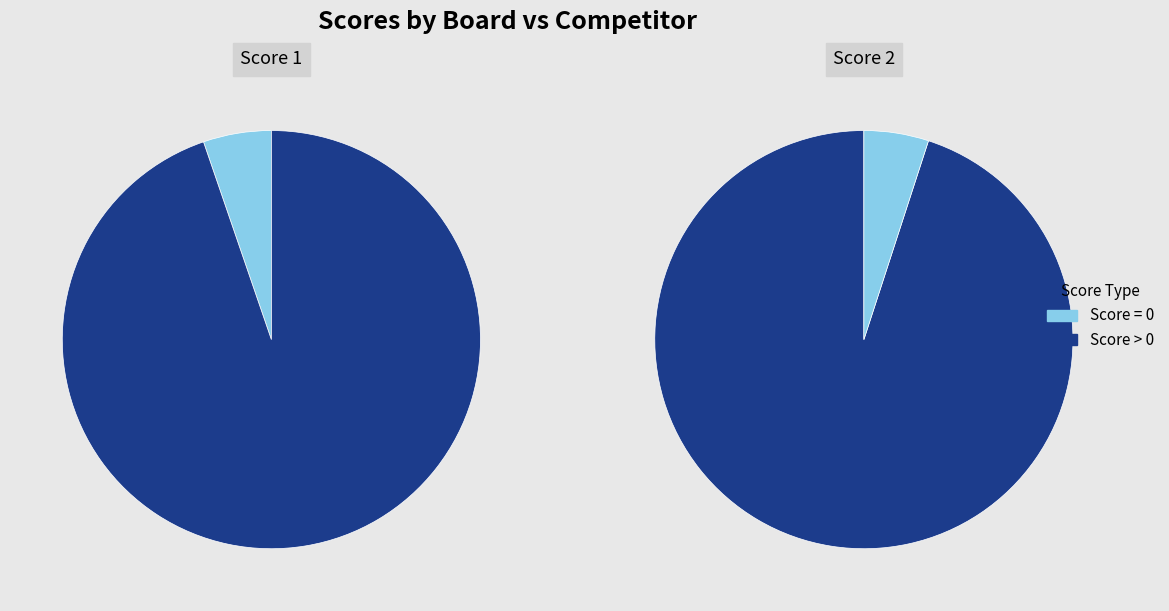

Is it true that 1 is 87% of the pie?

False